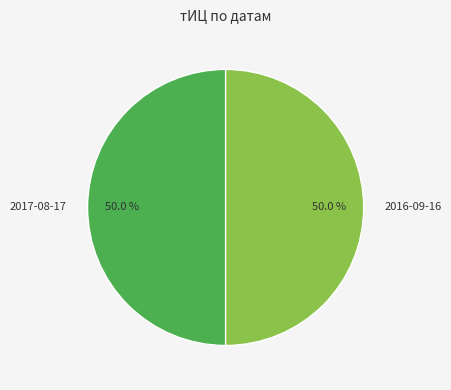

To the nearest percent, what is the average slice percentage?

50%